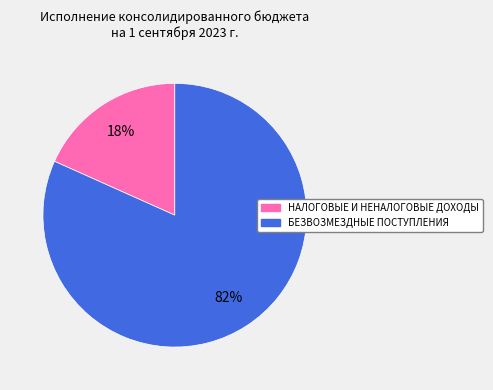

To the nearest percent, what is the average slice percentage?

50%